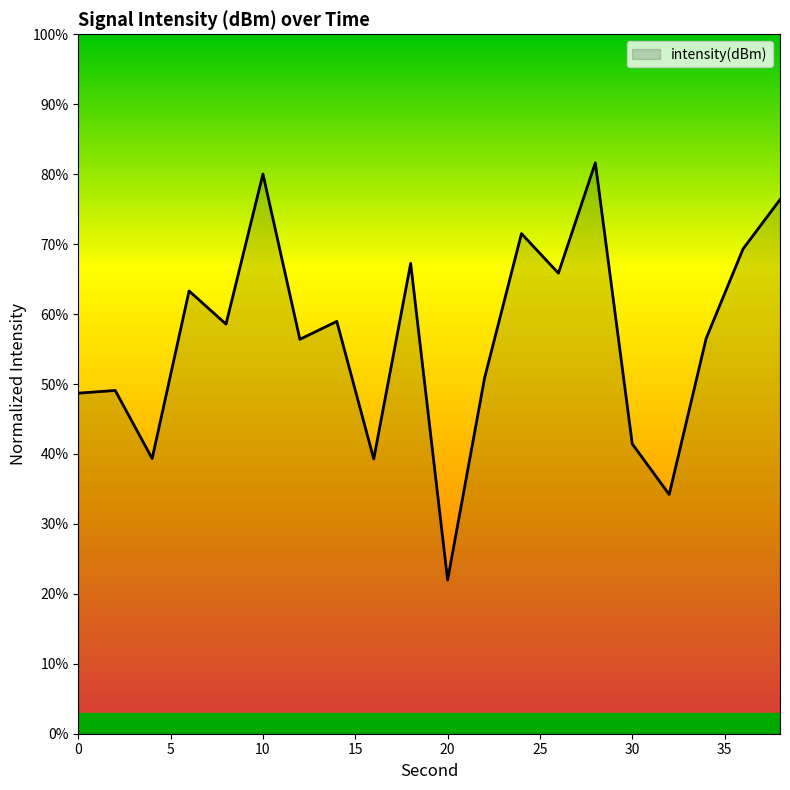

What is the maximum value shown in the chart?

81.6